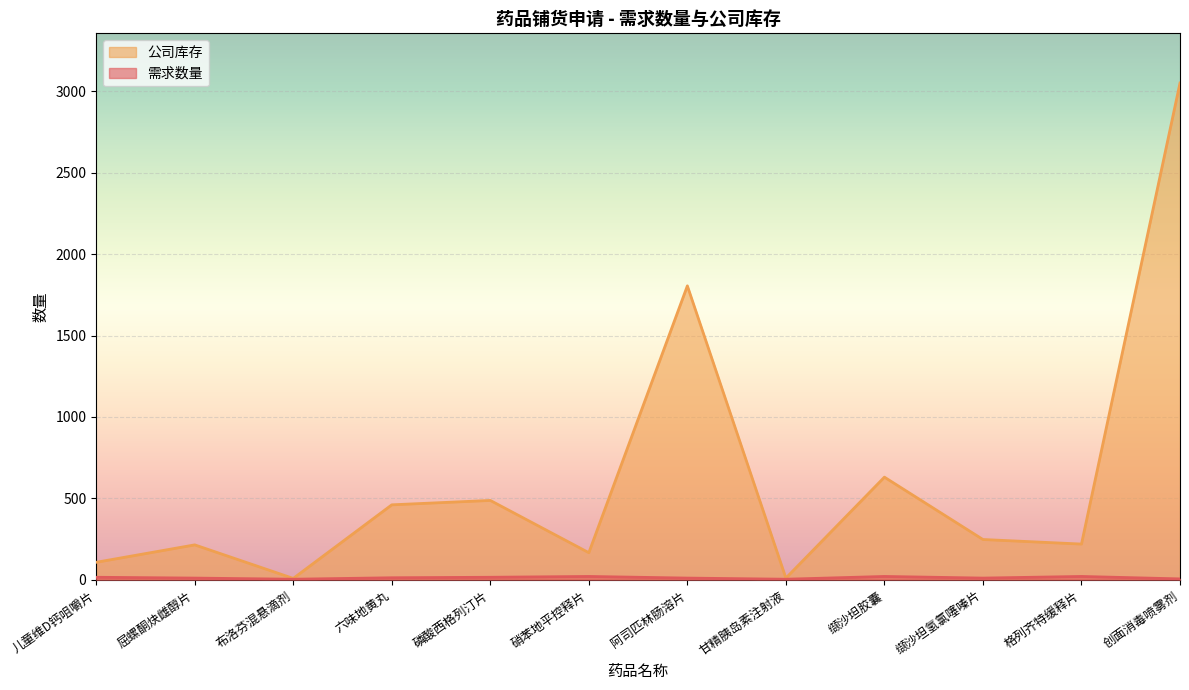

Rank the categories by 需求数量 value from lowest to highest.

布洛芬混悬滴剂, 甘精胰岛素注射液, 创面消毒喷雾剂, 屈螺酮炔雌醇片, 阿司匹林肠溶片, 缬沙坦氢氯噻嗪片, 六味地黄丸, 儿童维D钙咀嚼片, 磷酸西格列汀片, 硝苯地平控释片, 缬沙坦胶囊, 格列齐特缓释片